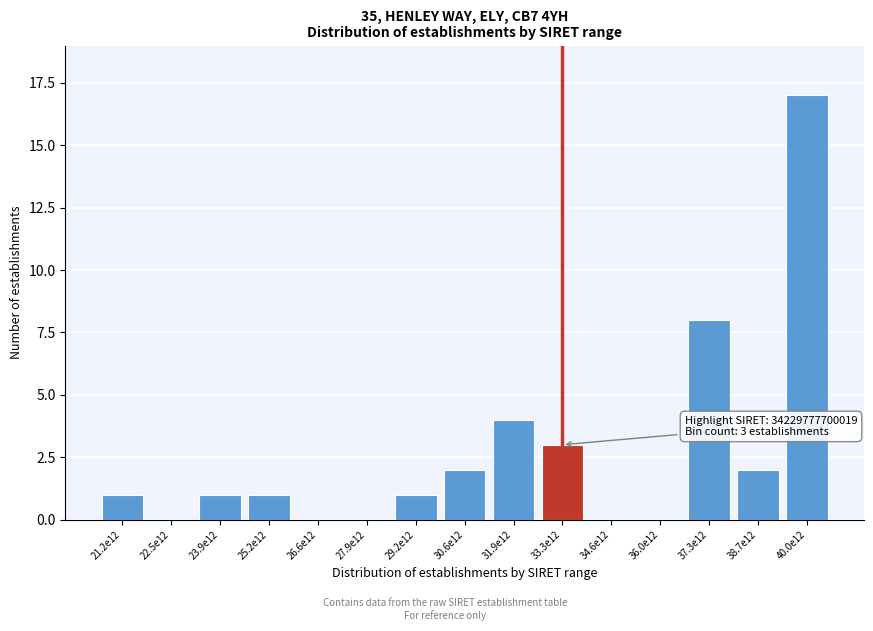

Reading left to right, extract all data points from this chart.

21.2e12=1	22.5e12=0	23.9e12=1	25.2e12=1	26.6e12=0	27.9e12=0	29.2e12=1	30.6e12=2	31.9e12=4	33.3e12=3	34.6e12=0	36.0e12=0	37.3e12=8	38.7e12=2	40.0e12=17